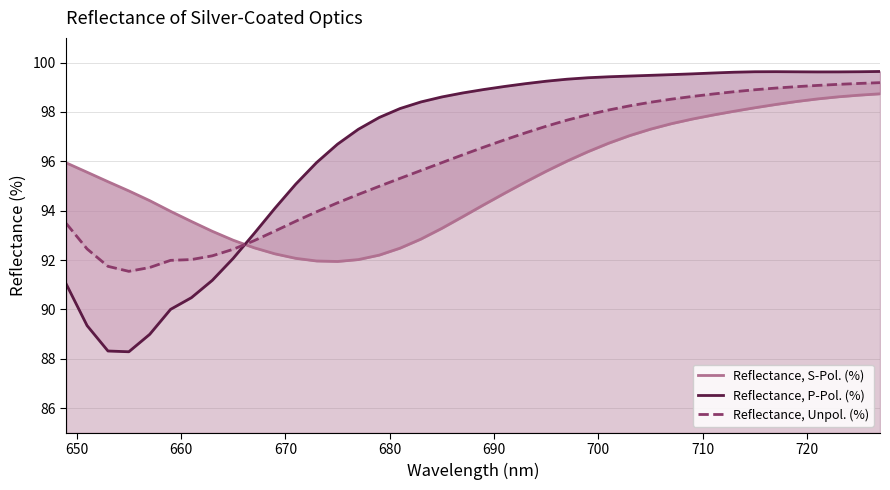

How many lines are shown in the chart?

3